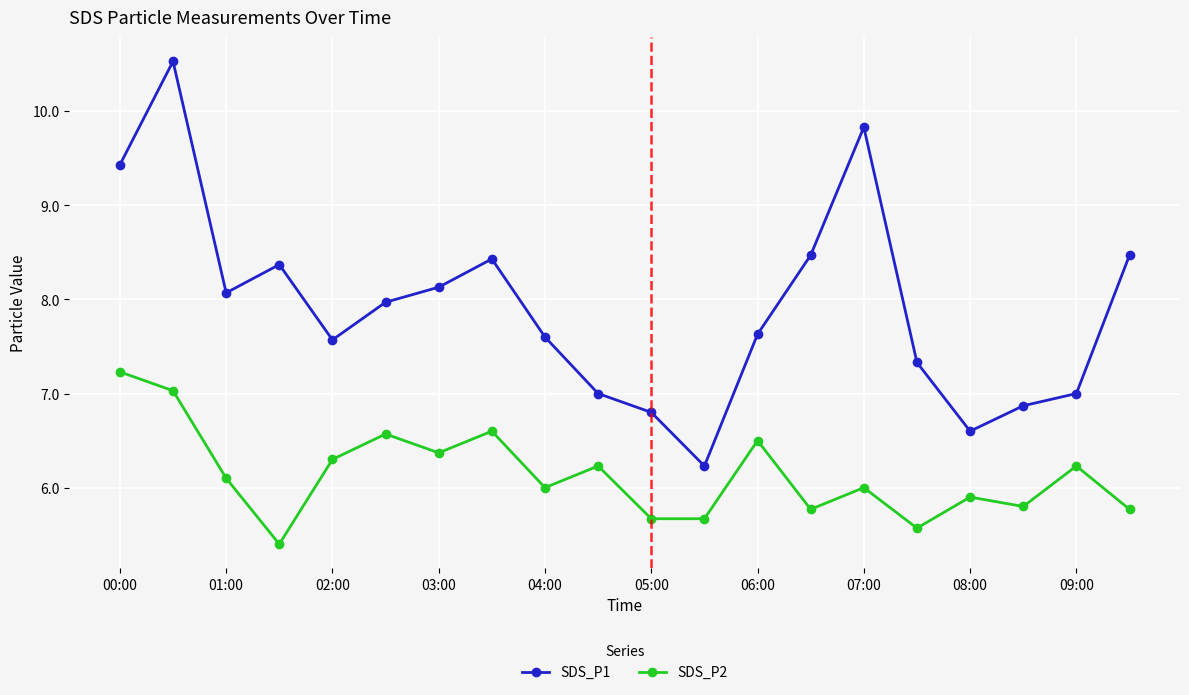

List the series in order of their peak value, highest first.

SDS_P1, SDS_P2